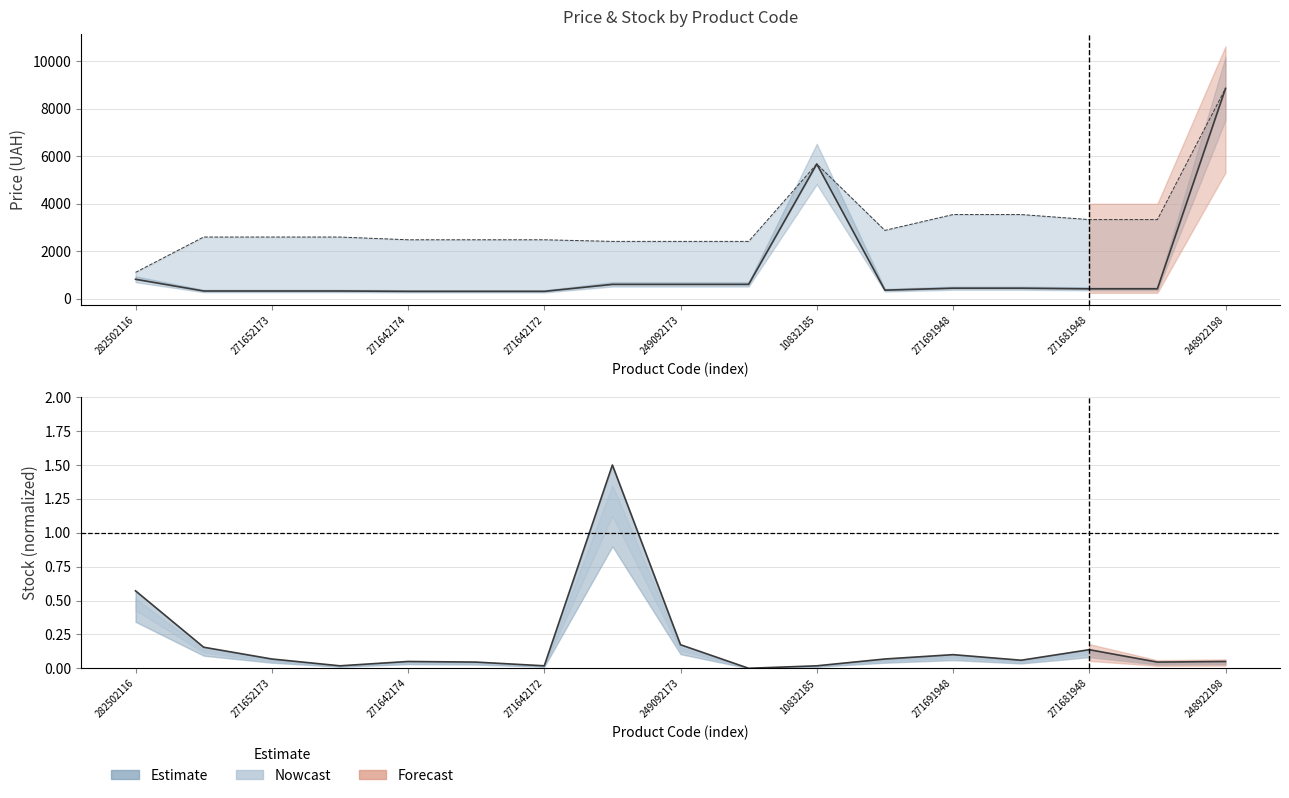

True or false: Доп. ціна and Залишок cross at least once.

False